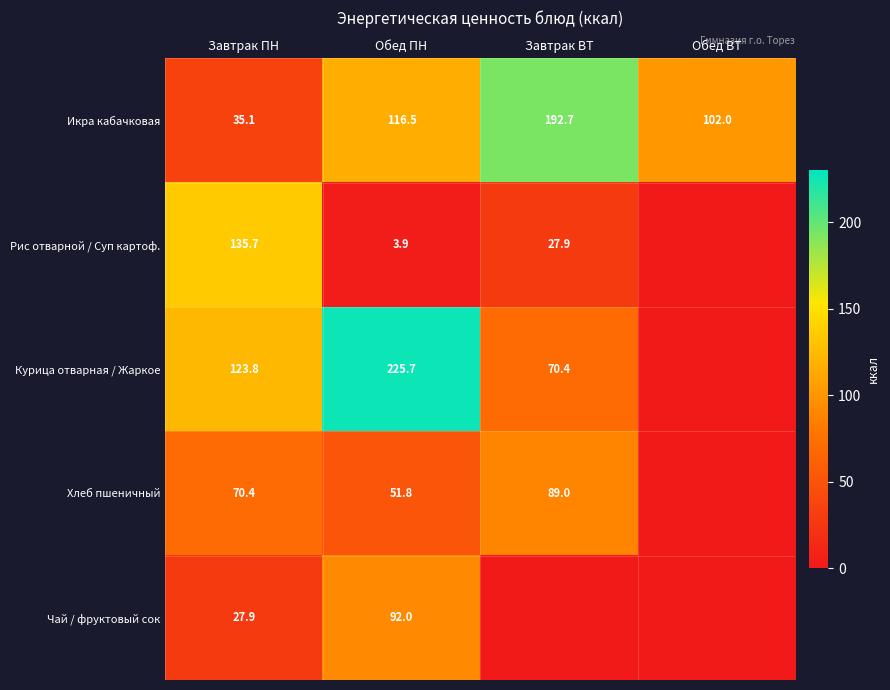

How many data points in Икра кабачковая are above 116?

2